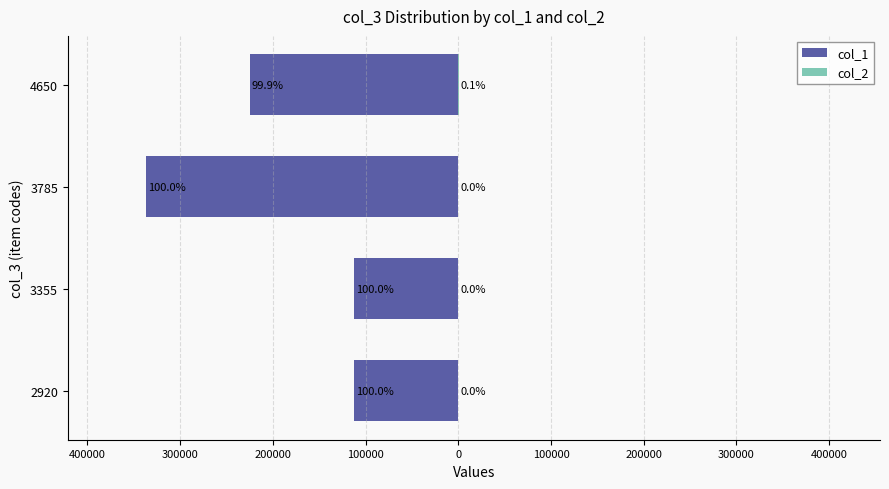

The value of col_2 at 3785 is 38.3. True or false?

False